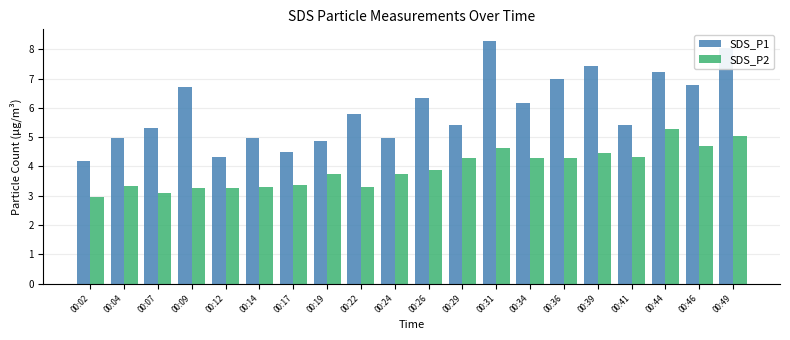

What is the average value of the SDS_P2 series?

3.9